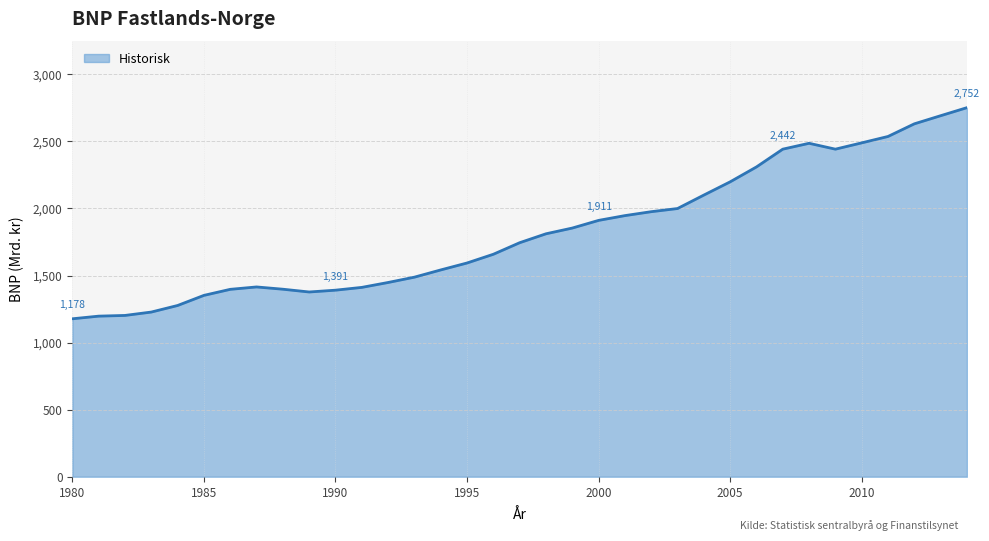

What is the maximum value shown in the chart?

2751.9